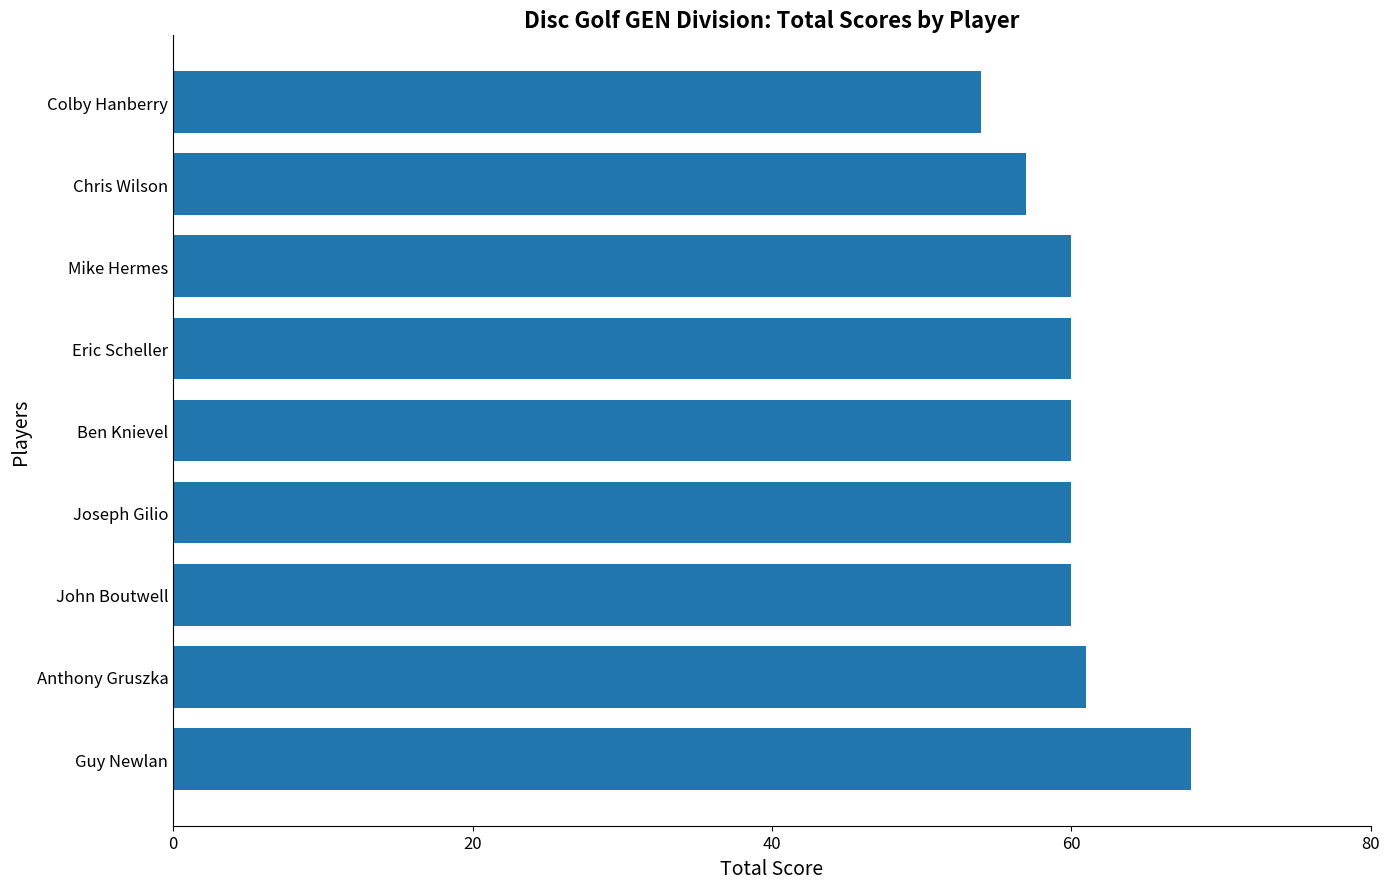

What is the greatest value displayed?

68